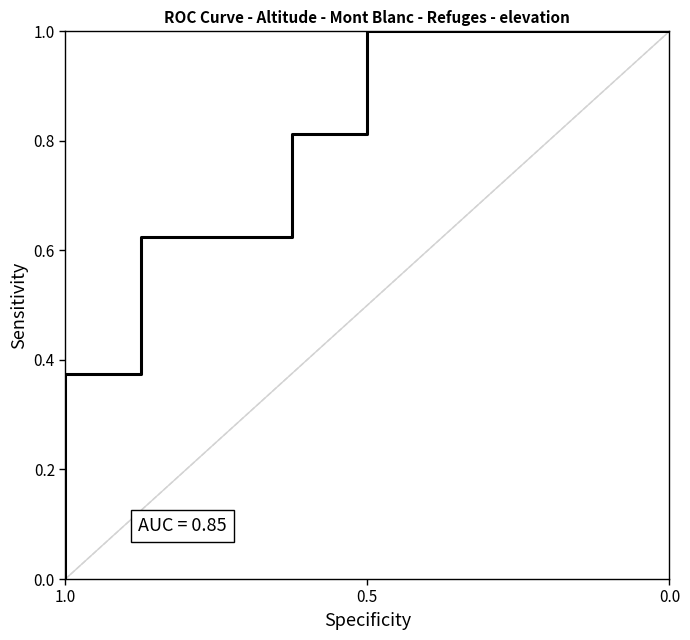

The value at 0.5 is 1.3. True or false?

False